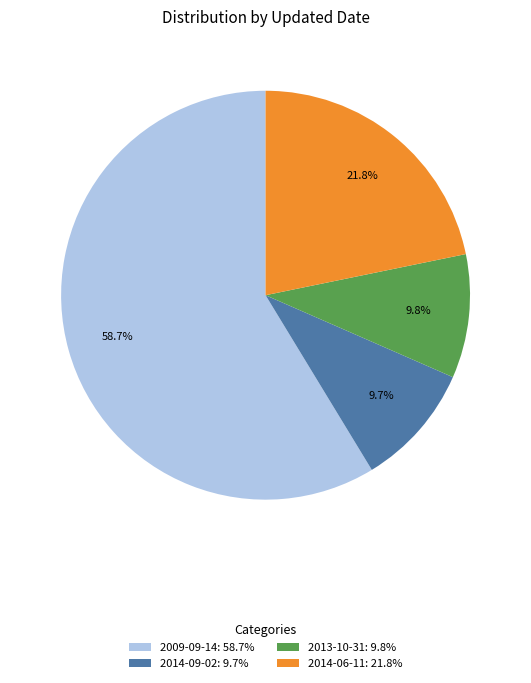

Which category has the biggest portion of the pie?

2009-09-14: 58.7%